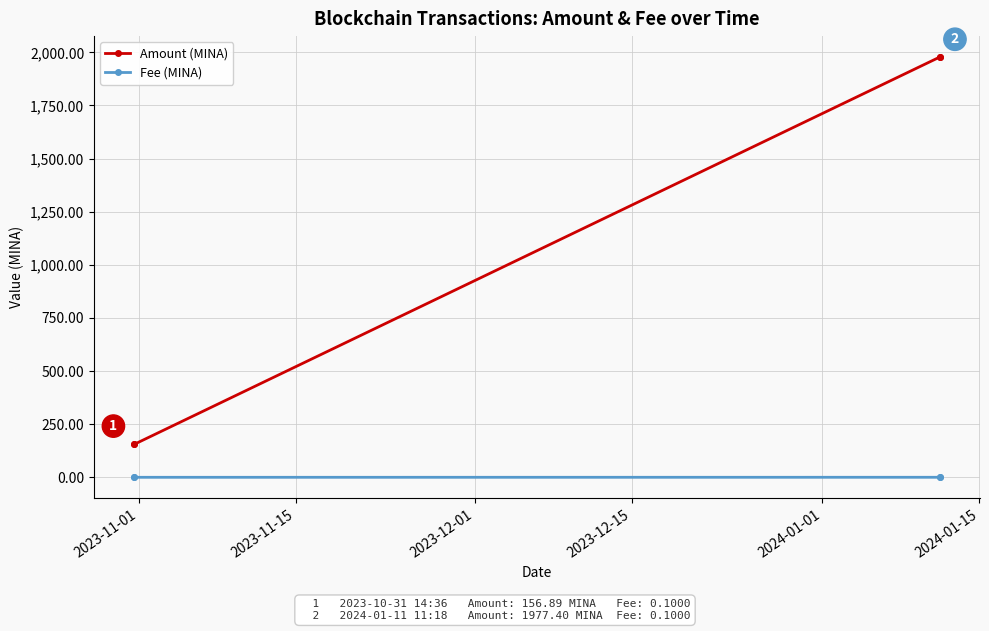

True or false: Amount (MINA) and Fee (MINA) cross at least once.

False